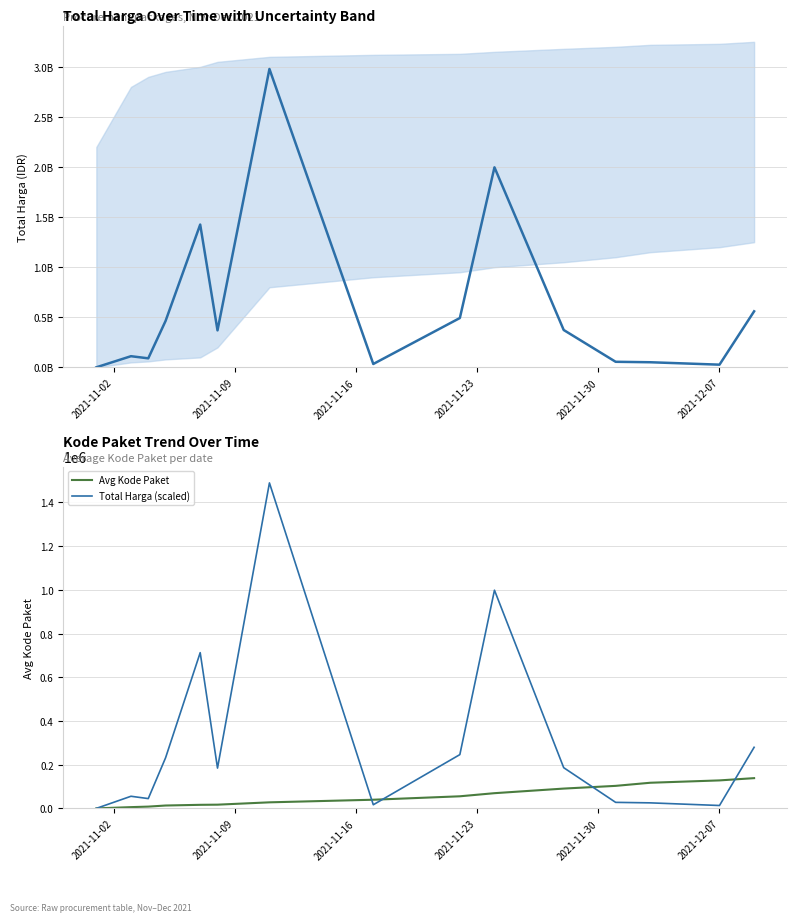

What is the difference between the highest and lowest values at 2021-12-07?

27398294.0